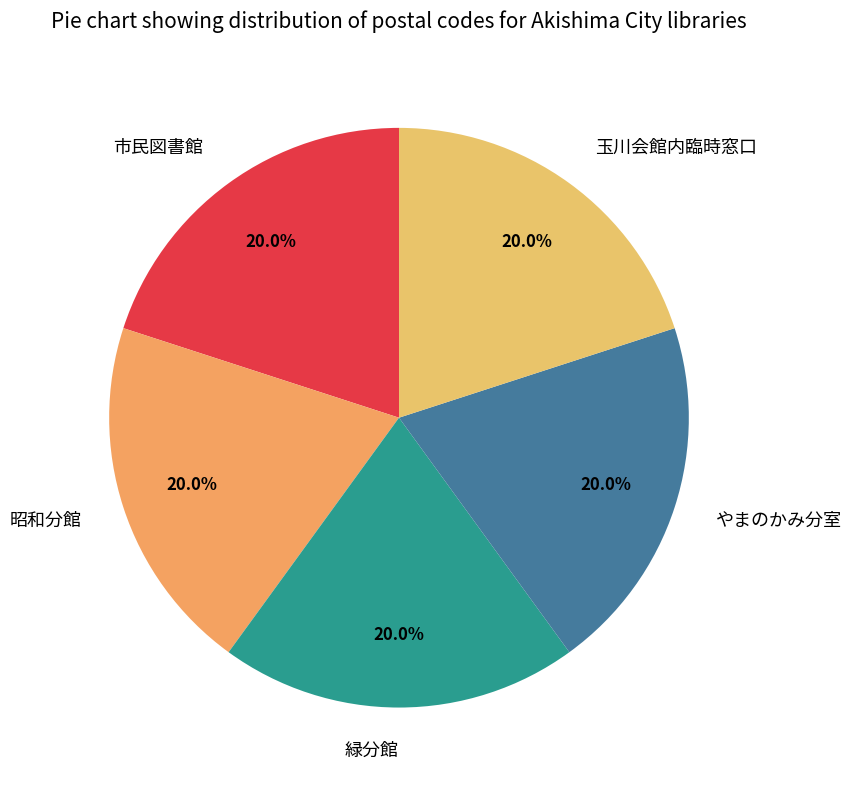

Is 緑分館 the majority of the pie?

No